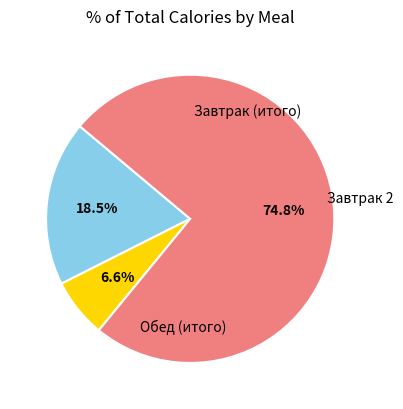

Count the number of slices in the pie.

3